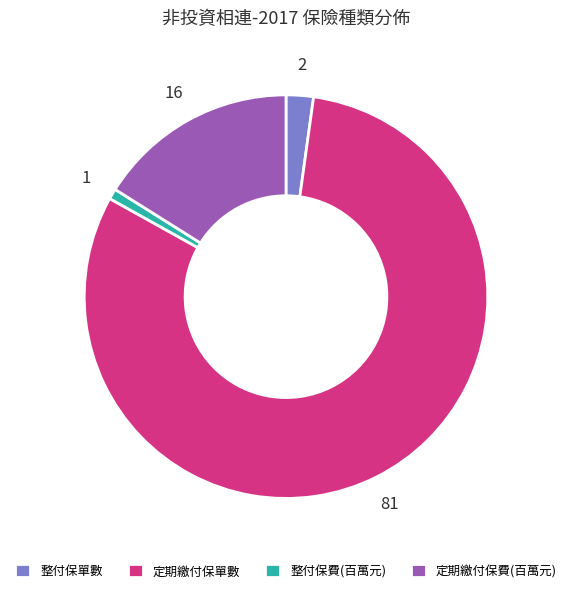

Which slice is the largest?

定期繳付保單數